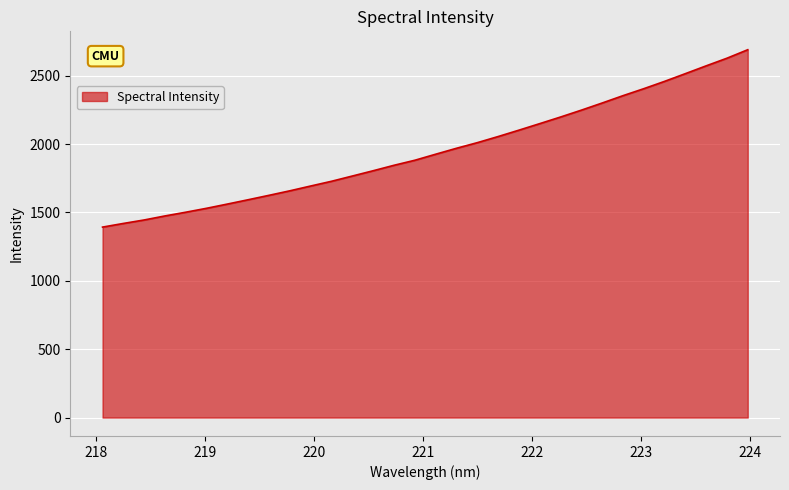

What is the greatest value displayed?

2689.2